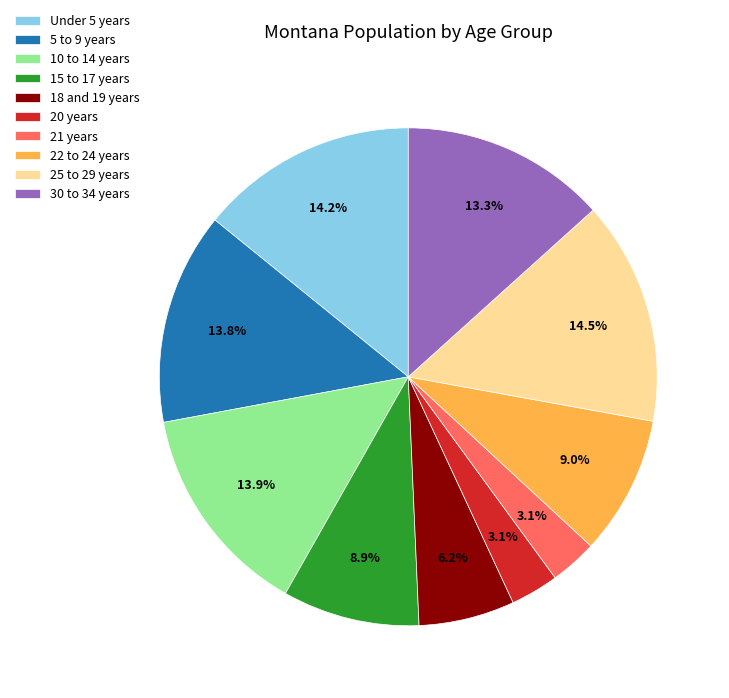

What percentage is the 30 to 34 years slice, to the nearest percent?

13%